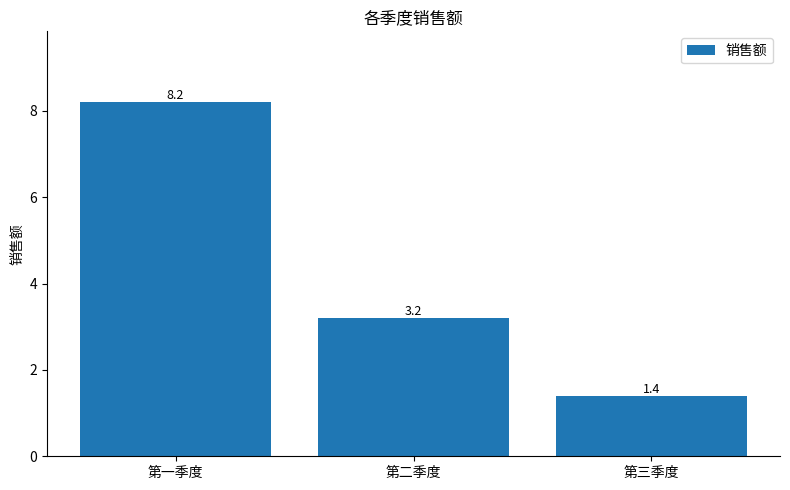

What is the difference between the values at 第三季度 and 第一季度?

6.8